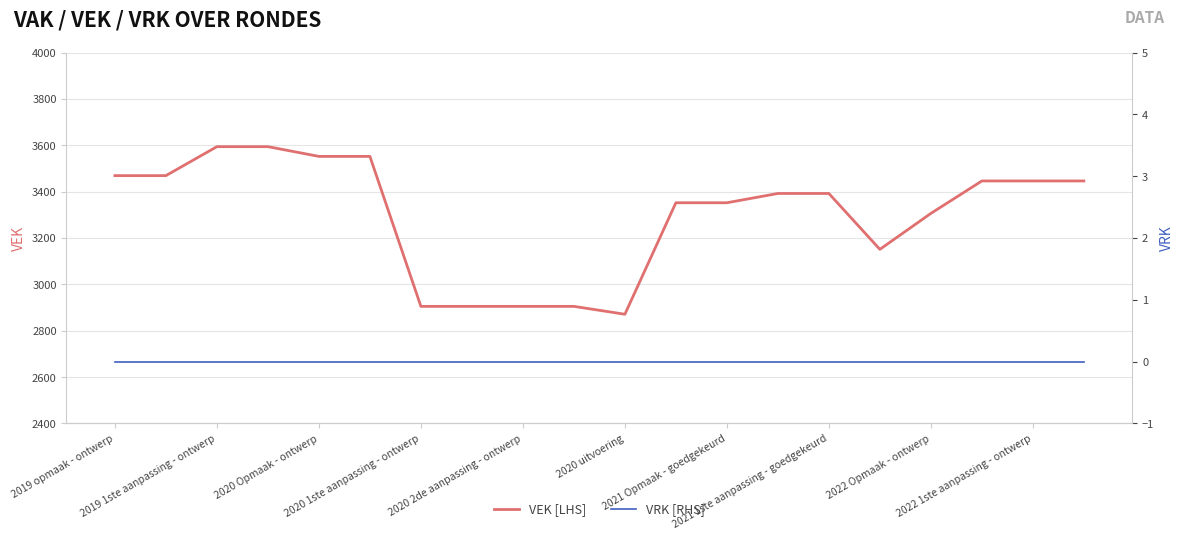

At which label does VRK [RHS] reach its peak?

2019 opmaak - ontwerp